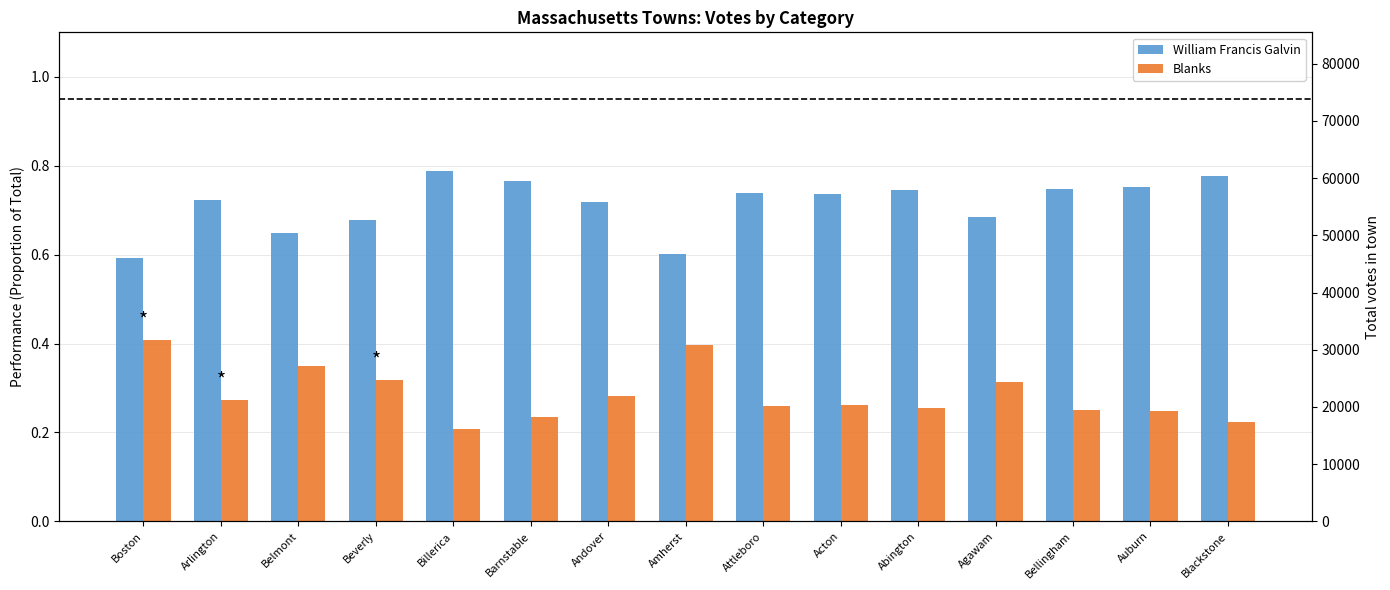

What is the minimum value for William Francis Galvin?

0.6